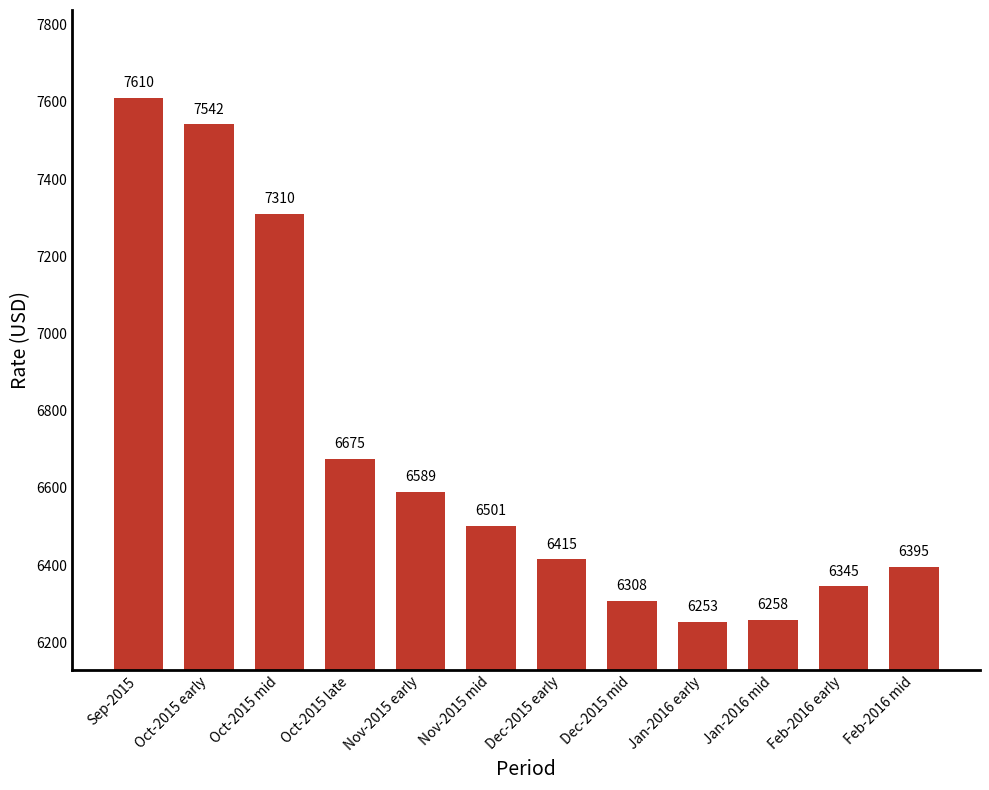

What is the value of the 1st bar from the left?

7610